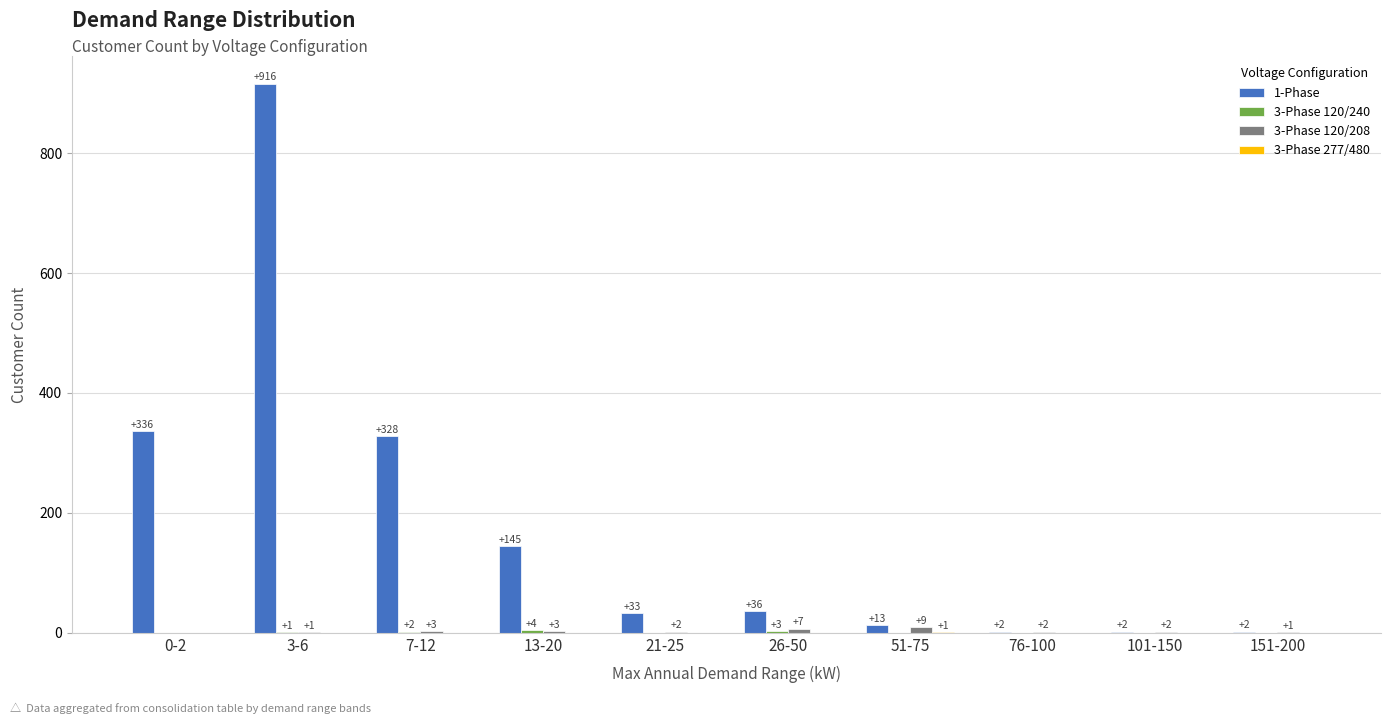

At which label does 1-Phase reach its peak?

3-6